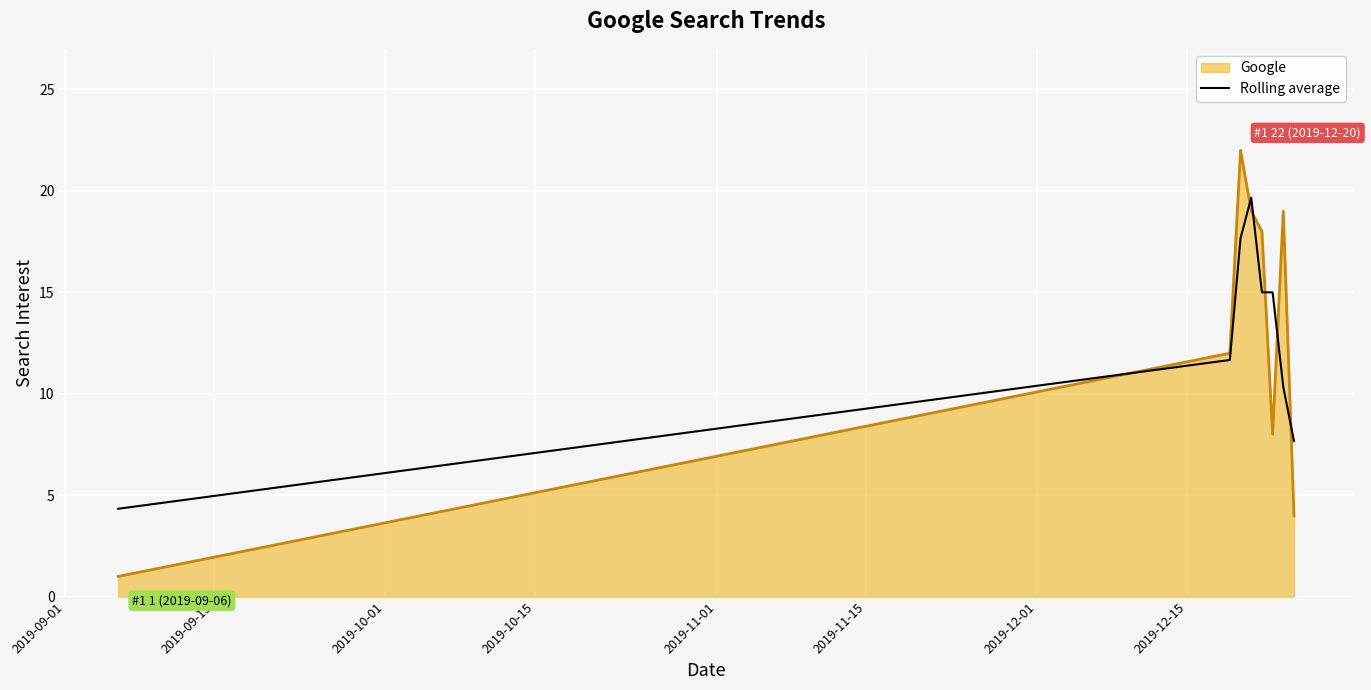

What is the maximum value shown in the chart?

22.0